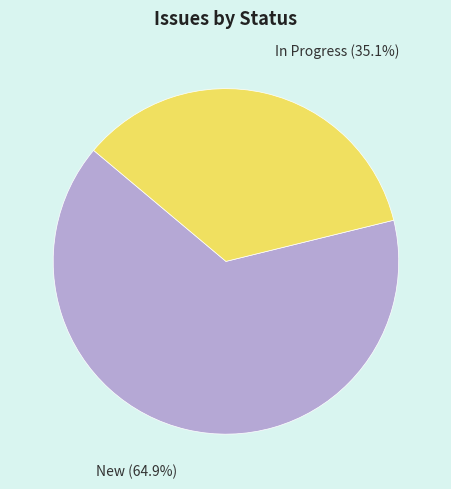

What is the ratio of the value at In Progress to the value at New?

0.5